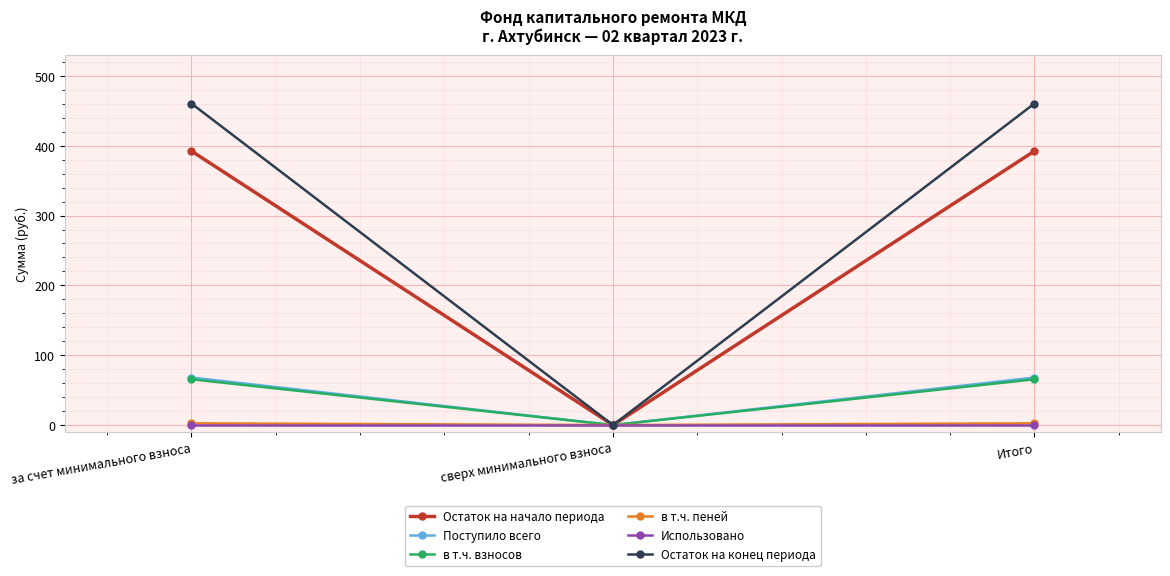

What are all the series names shown in the legend?

Остаток на начало периода, Поступило всего, в т.ч. взносов, в т.ч. пеней, Использовано, Остаток на конец периода